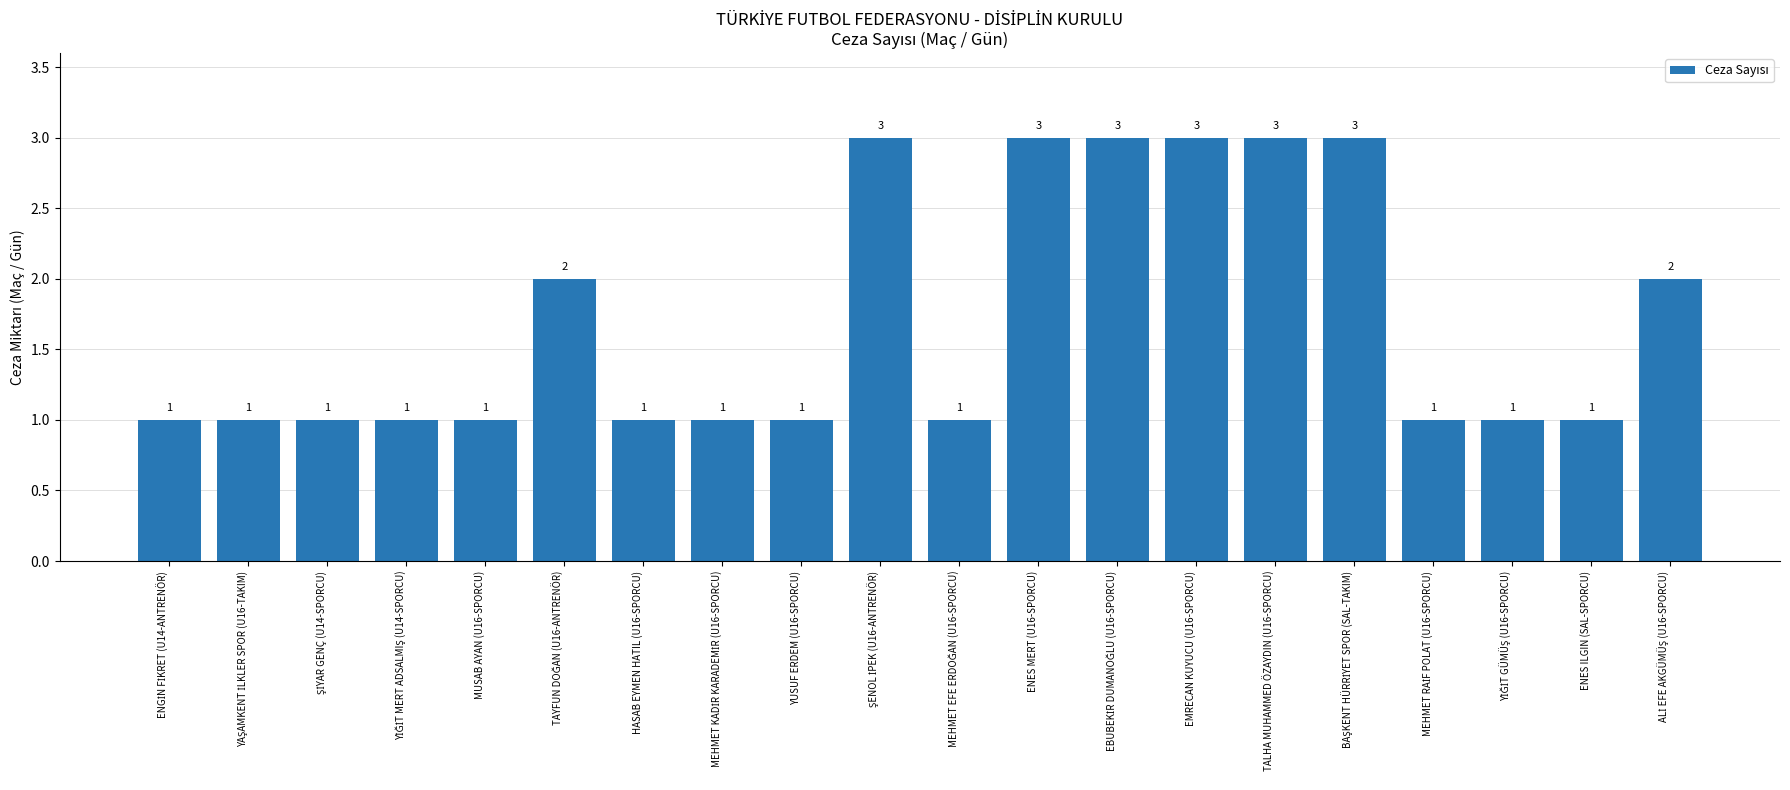

What is the difference between the second highest and minimum values?

2